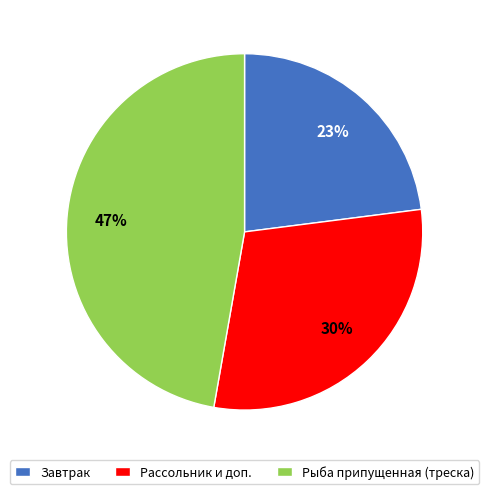

Which slice is the largest?

Рыба припущенная (треска)